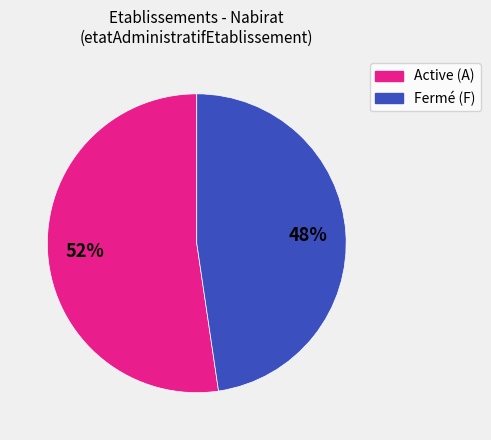

How many slices are in this pie chart?

2